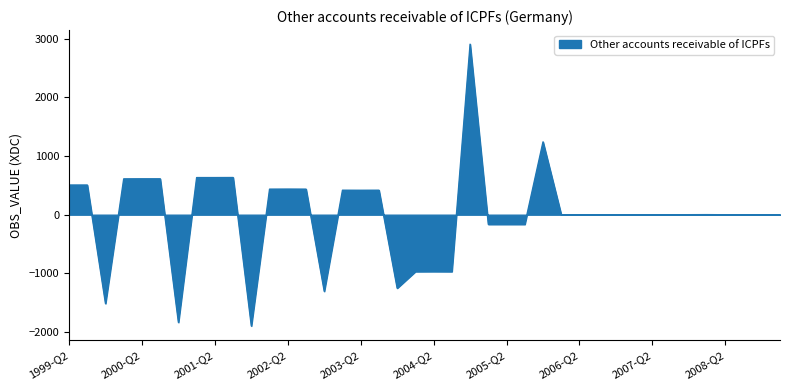

What is the maximum value shown in the chart?

2904